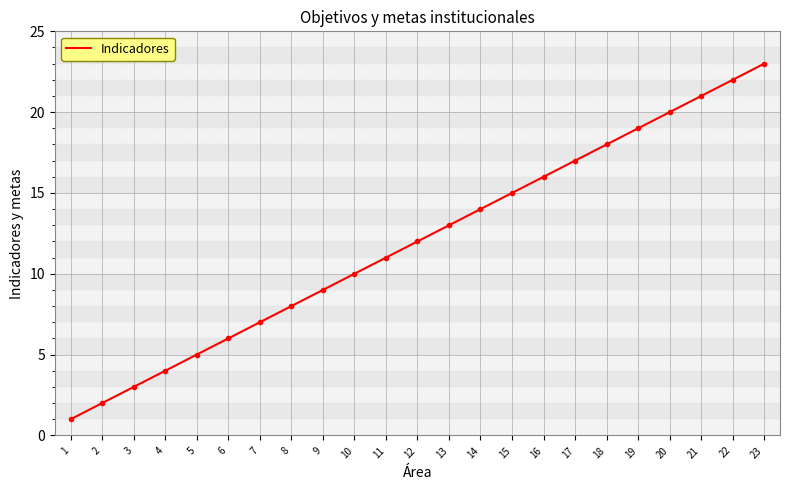

Rank the categories by value from lowest to highest.

1, 2, 3, 4, 5, 6, 7, 8, 9, 10, 11, 12, 13, 14, 15, 16, 17, 18, 19, 20, 21, 22, 23